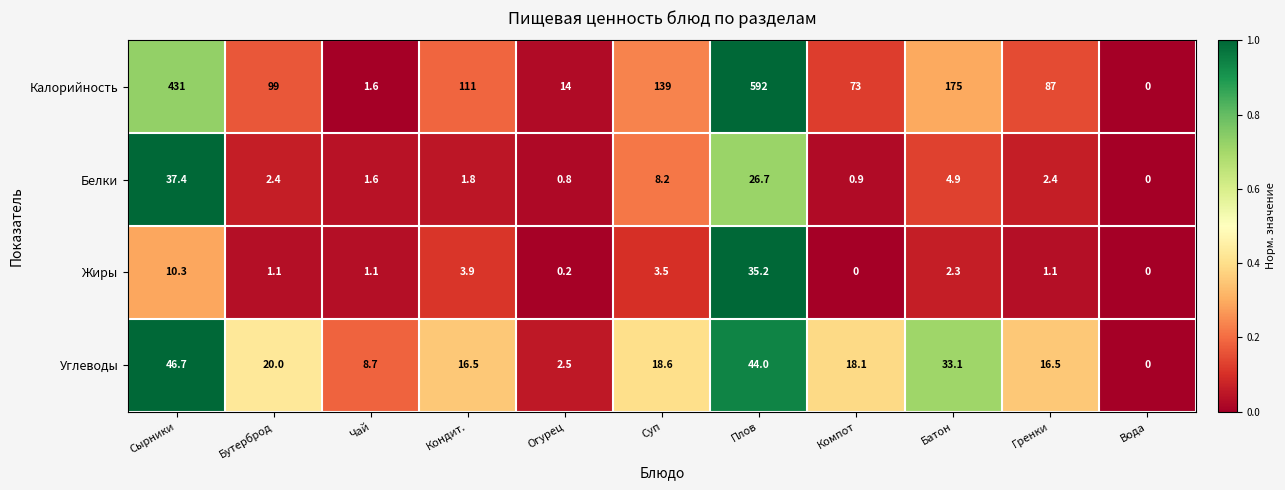

What is the total value across all series at Плов?

697.9